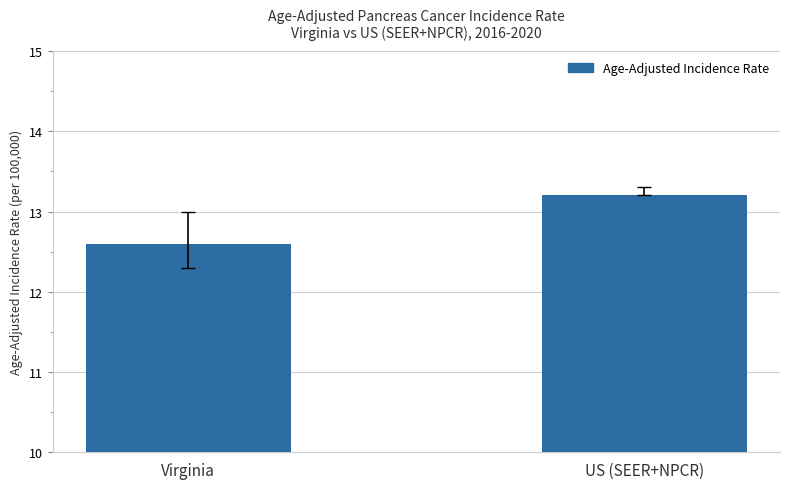

Does the chart contain stacked bars?

No